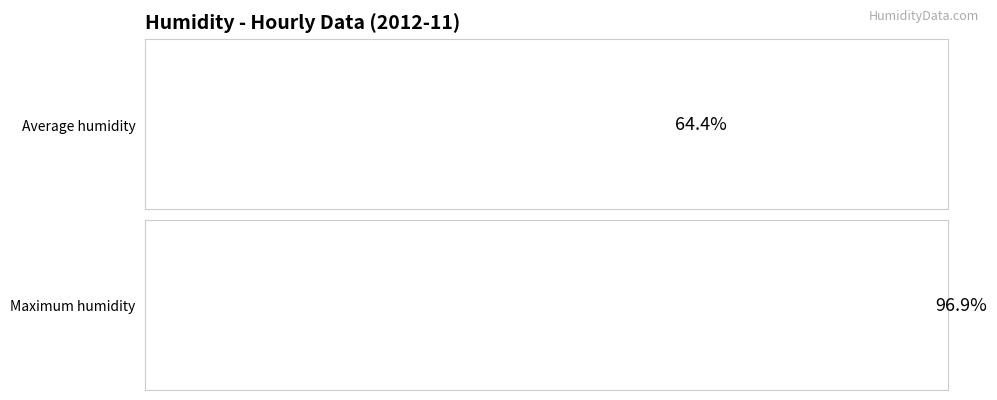

The value of avg_humid at 10:00 is 82.9. True or false?

False